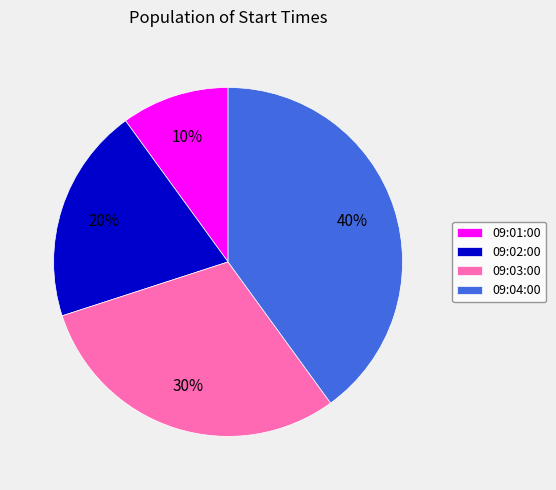

How many slices are in this pie chart?

4